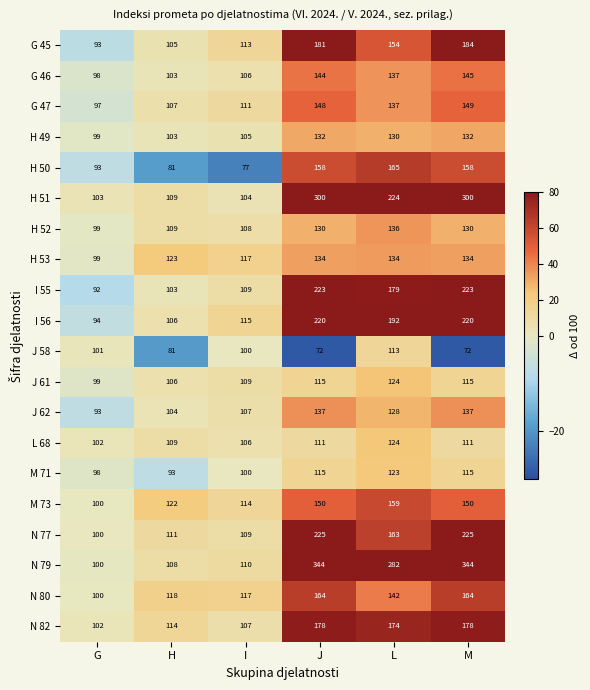

What is the greatest value displayed?

344